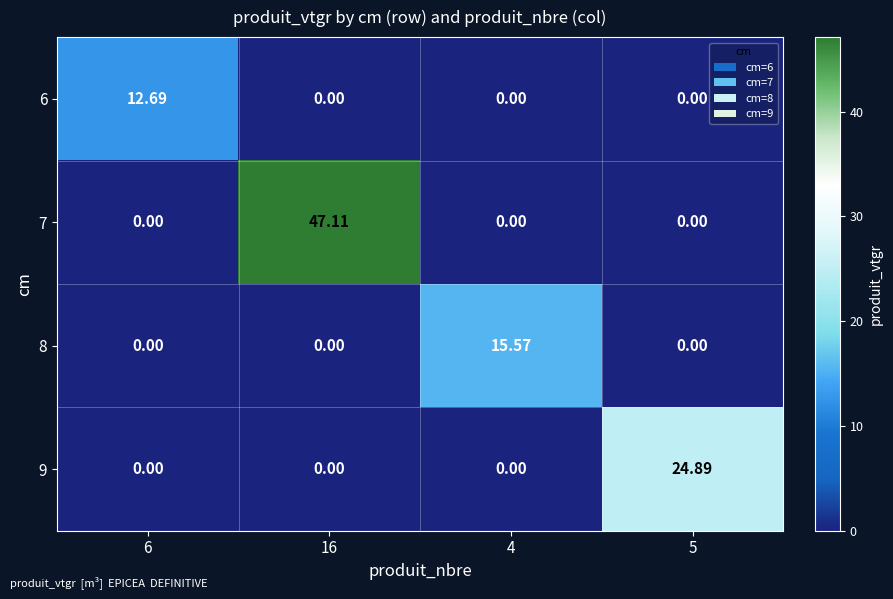

What is the total value across all series at 5?

24.9